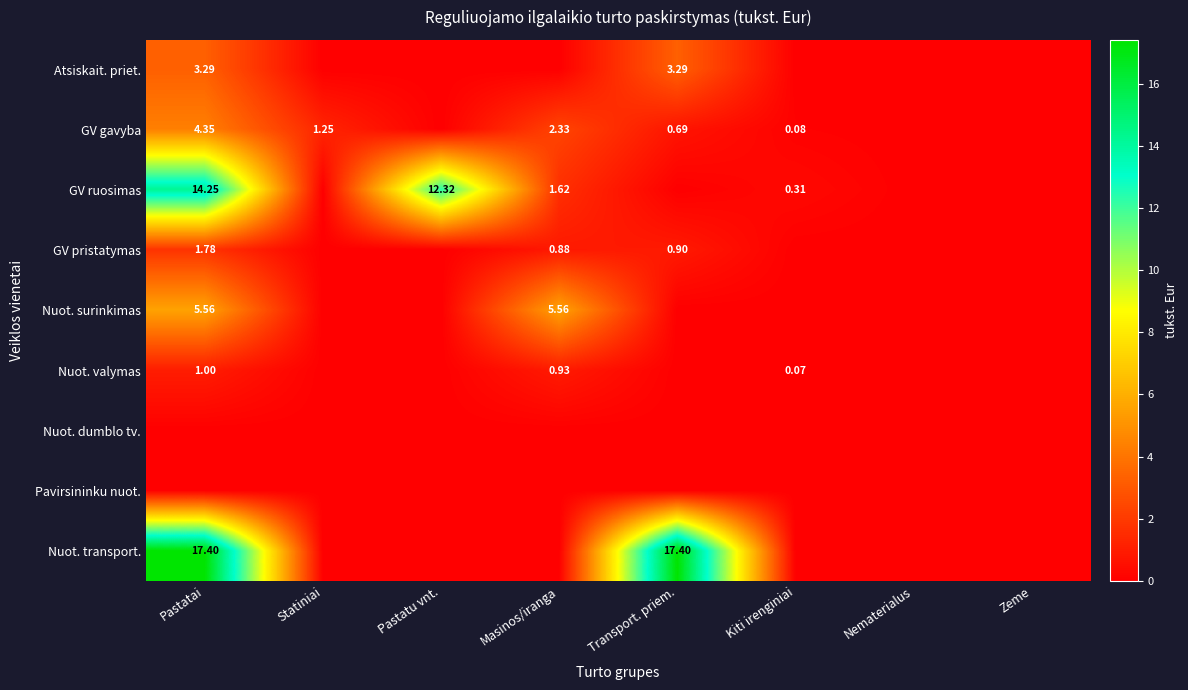

How many series are shown in this chart?

9